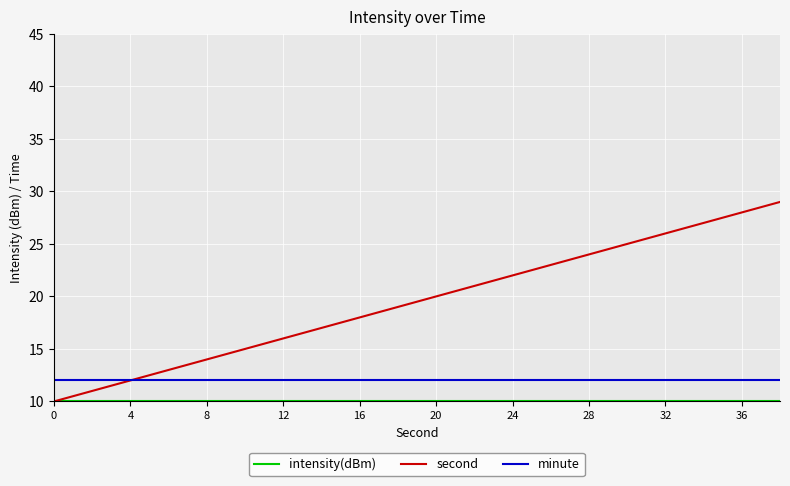

Count the number of categories in the chart.

20